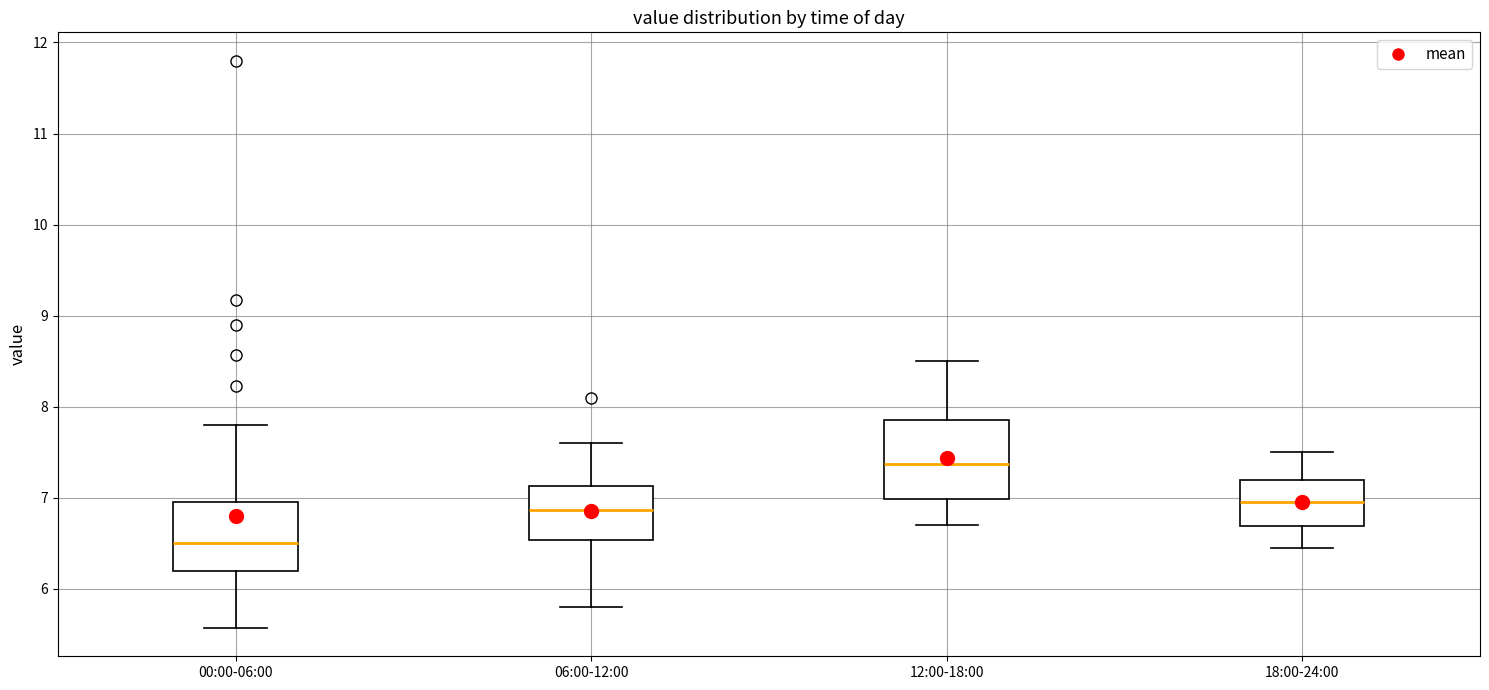

Which box's median line is the lowest?

00:00-06:00